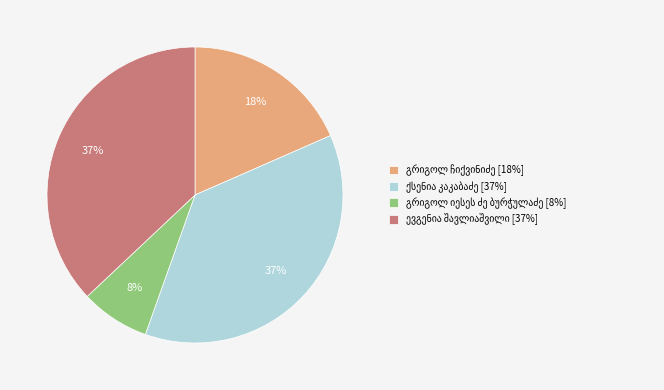

Is there any slice that represents more than half of the pie?

No